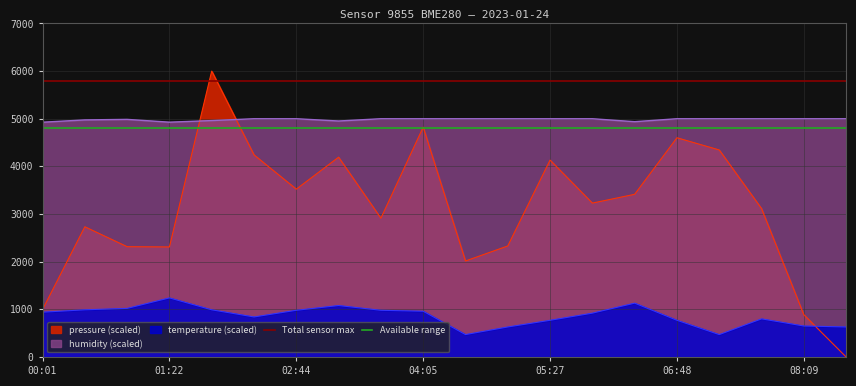

Where is humidity nearest to the value 4963?

01:50